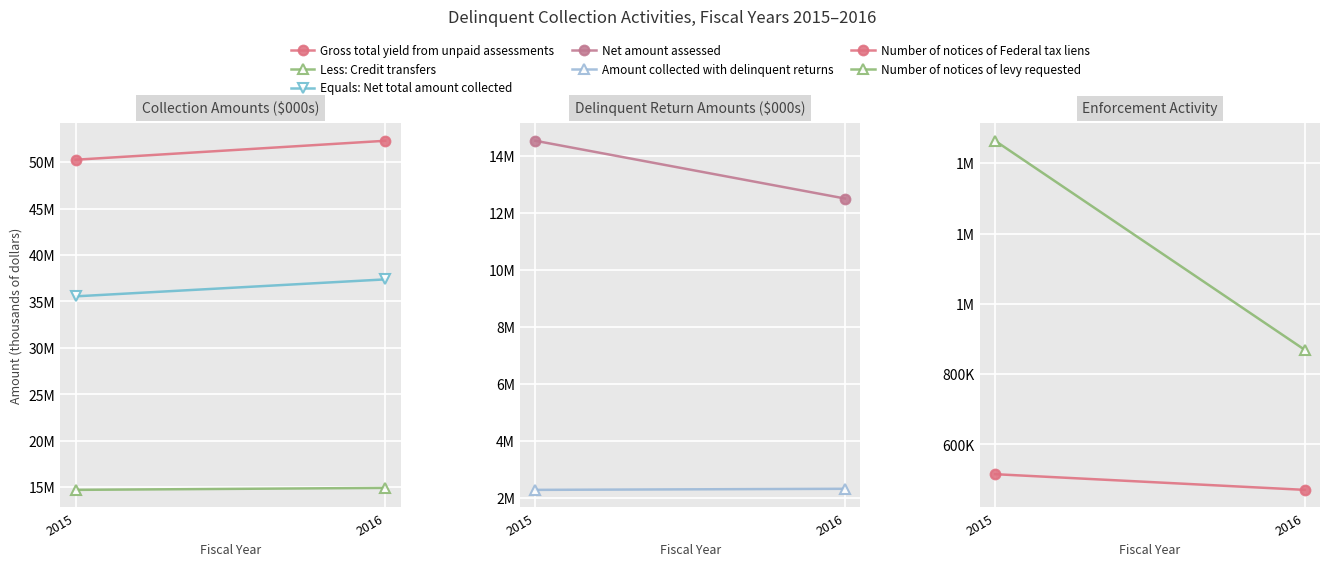

What is the sum of all Less: Credit transfers values?

29637248